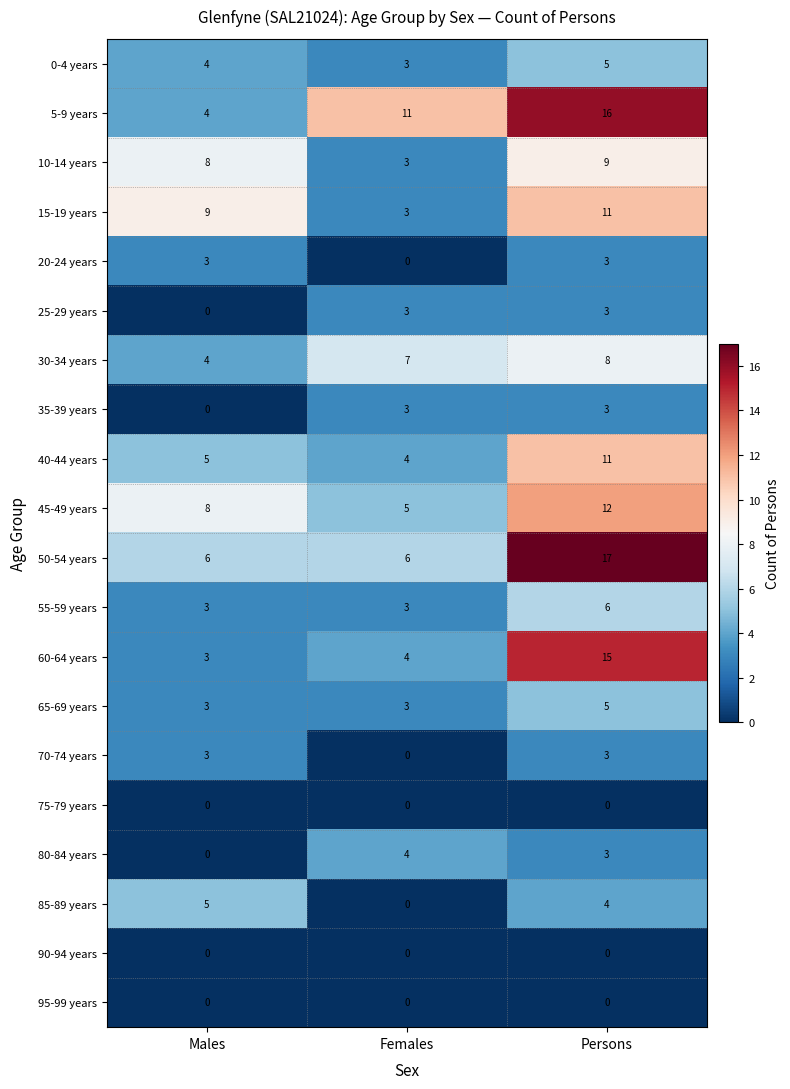

What is the maximum value shown in the chart?

17